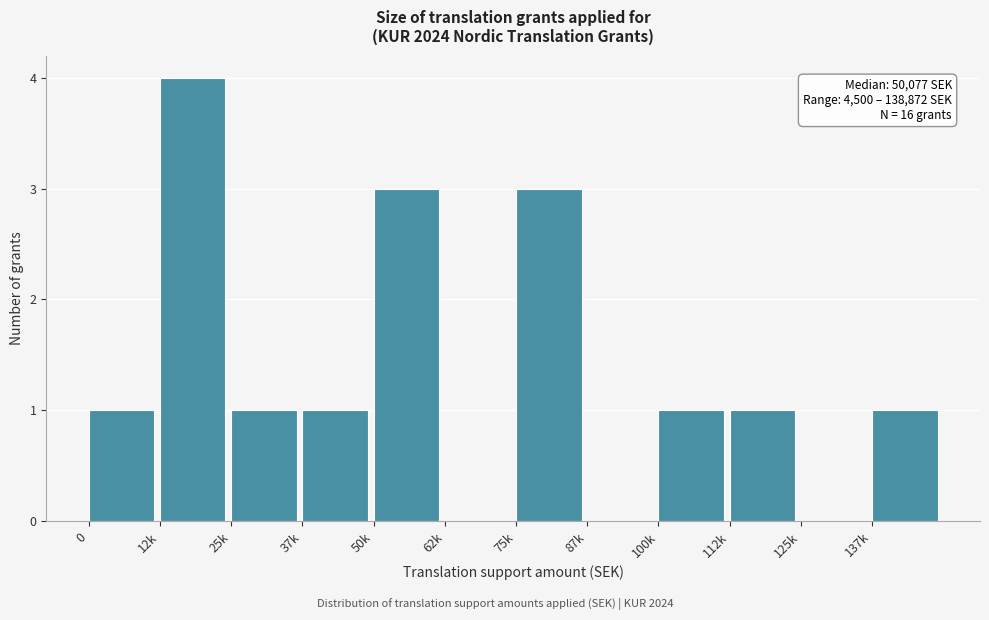

Reading left to right, list all the values displayed in this chart.

0=1	12k=4	25k=1	37k=1	50k=3	62k=0	75k=3	87k=0	100k=1	112k=1	125k=0	137k=1